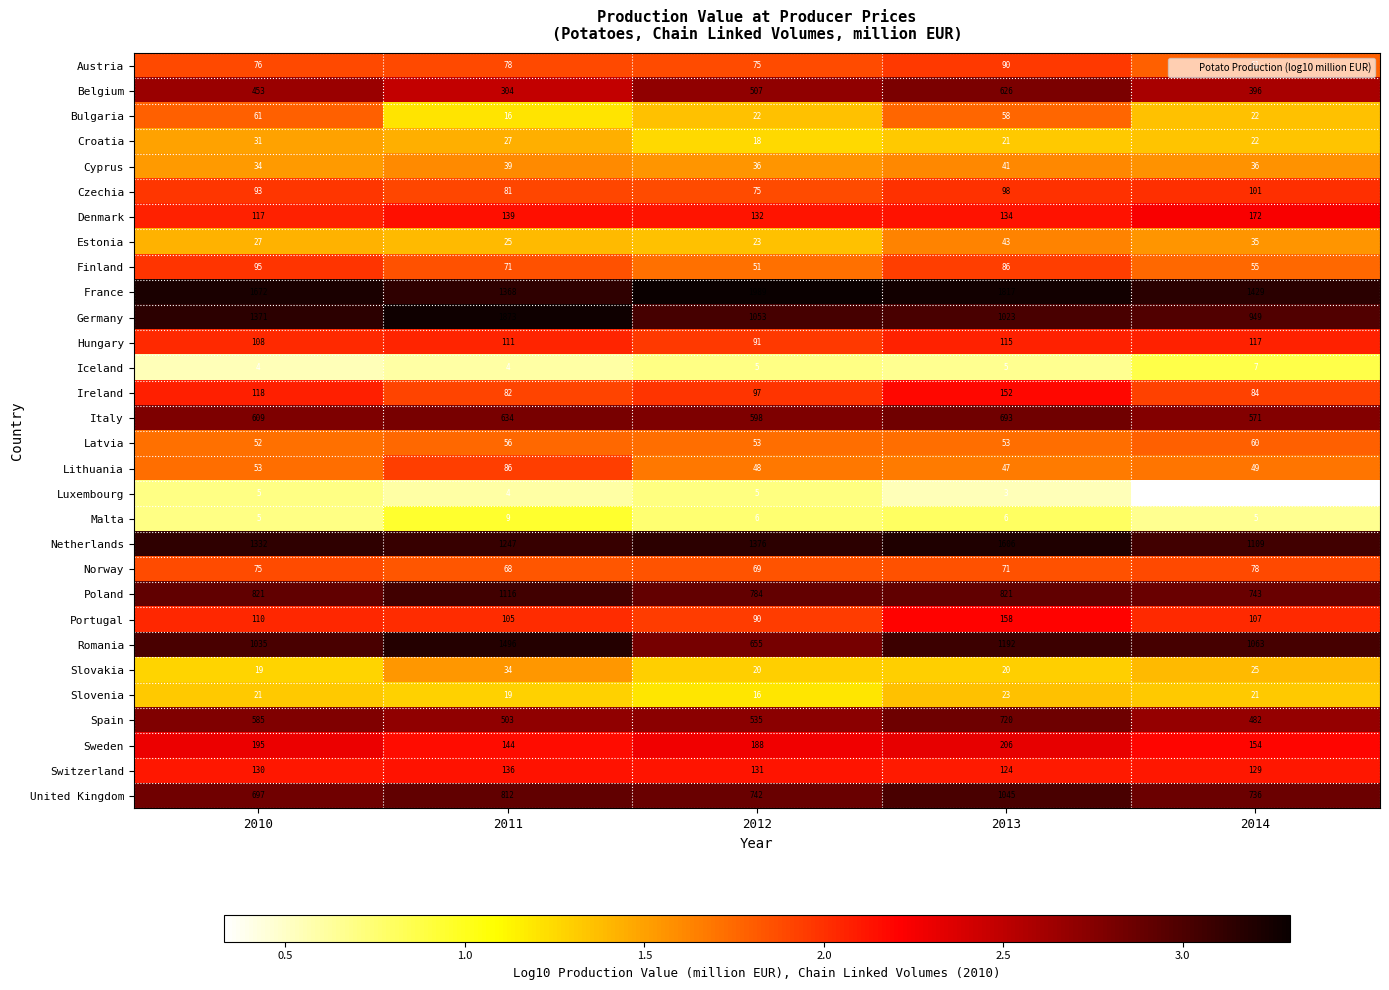

What value does the Latvia series have at 2010?

52